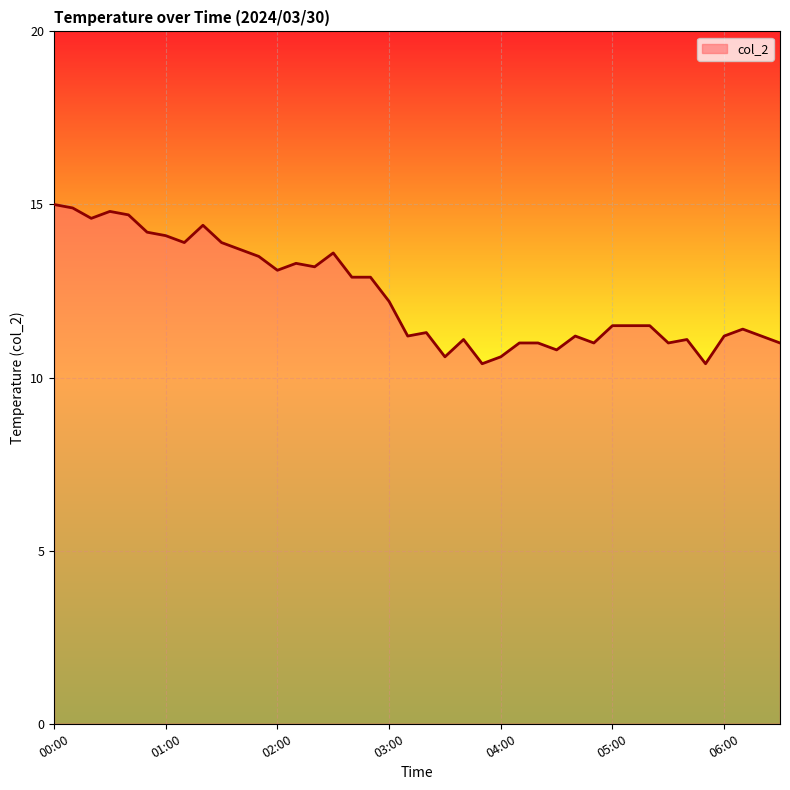

What is the smallest value displayed?

10.4